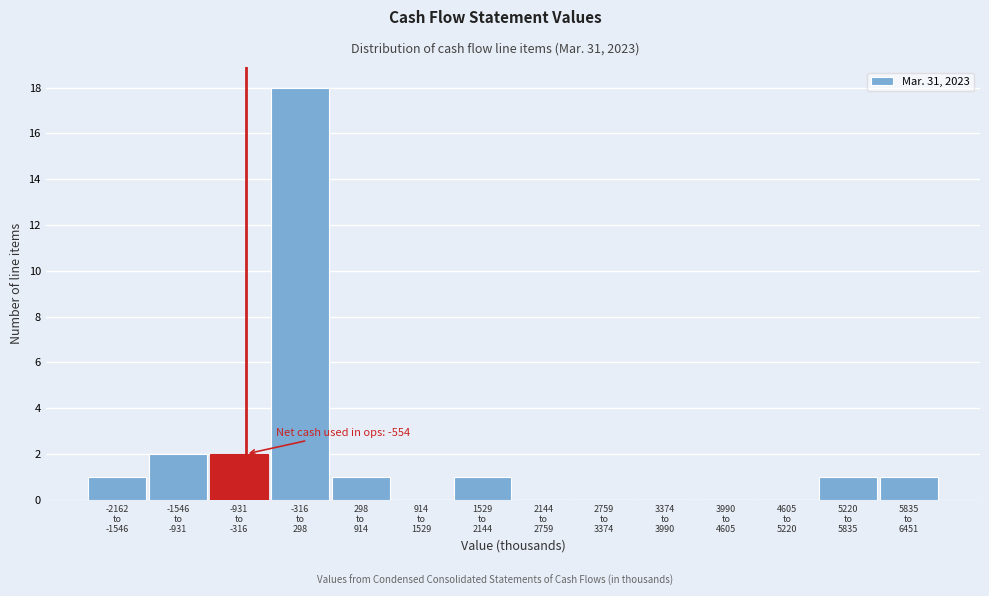

What is the sum of all values?

27